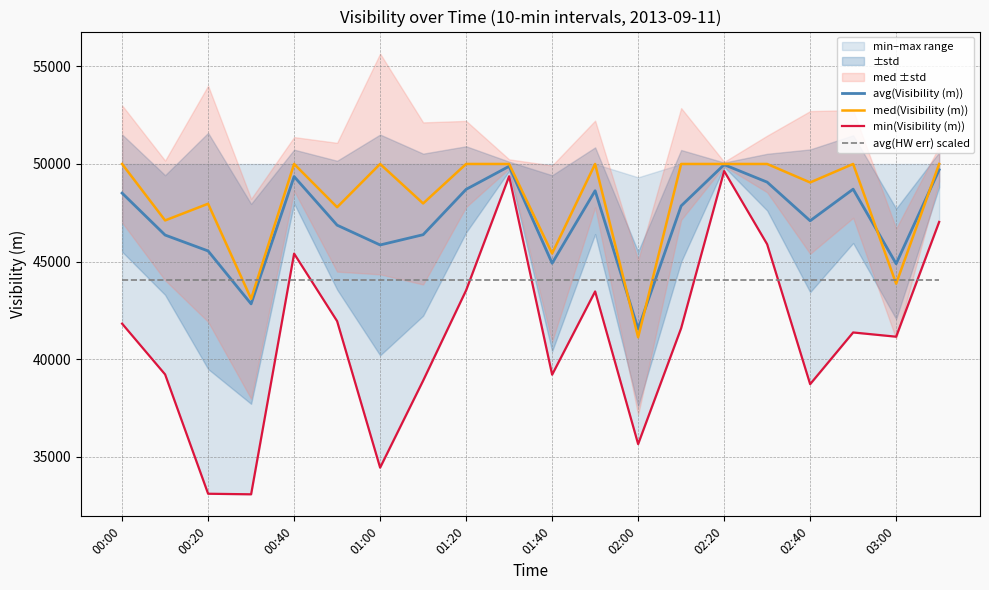

At how many categories does at least one series exceed 41125?

20